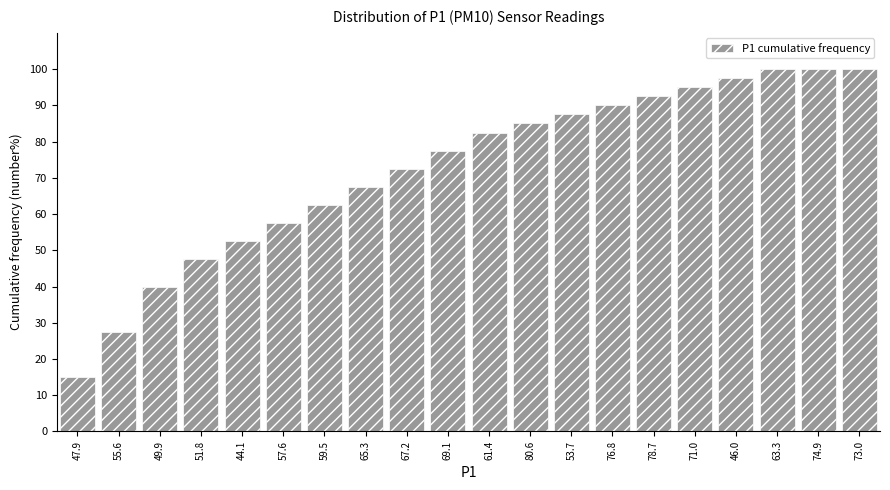

Reading right to left, transcribe all the data shown in this chart.

100.0	100.0	100.0	97.5	95.0	92.5	90.0	87.5	85.0	82.5	77.5	72.5	67.5	62.5	57.5	52.5	47.5	40.0	27.5	15.0